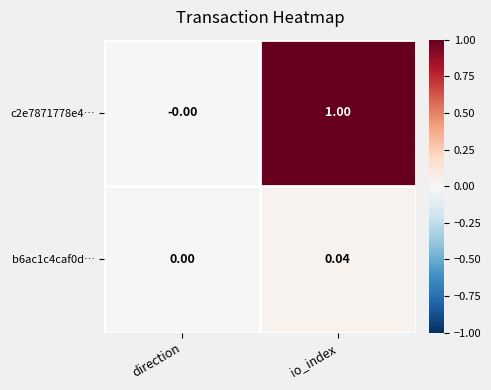

At which category does the chart reach its minimum across all series?

direction